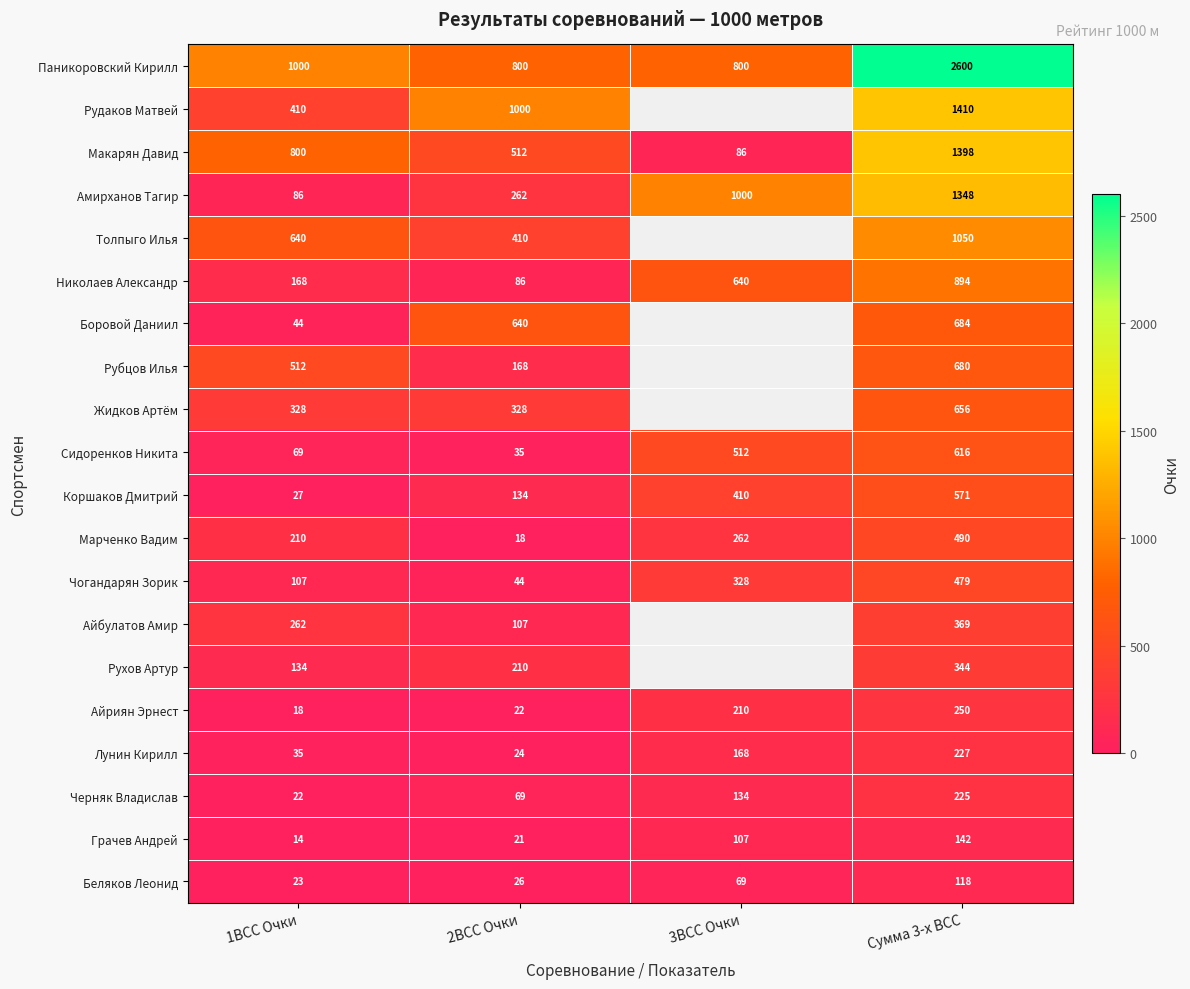

At which category is the sum across all series the highest?

Сумма 3-х ВСС